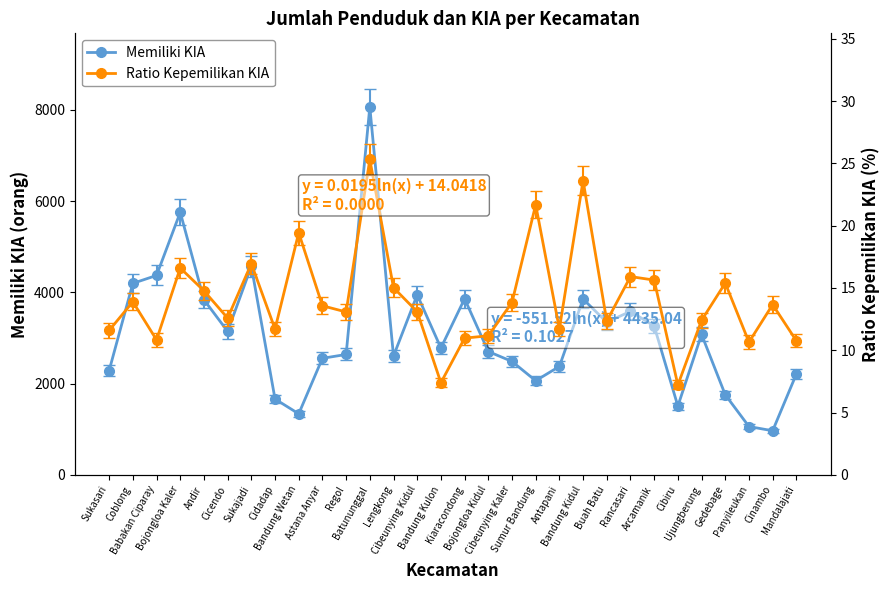

The Ratio Kepemilikan KIA series shows 8.7 at Cinambo. True or false?

False